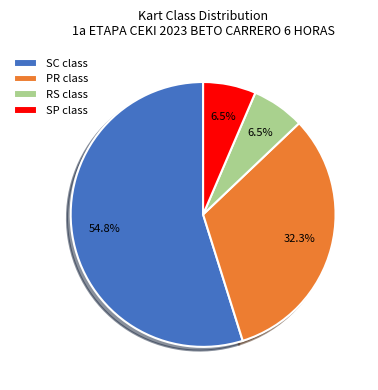

Between SC class and RS class, which is larger?

SC class